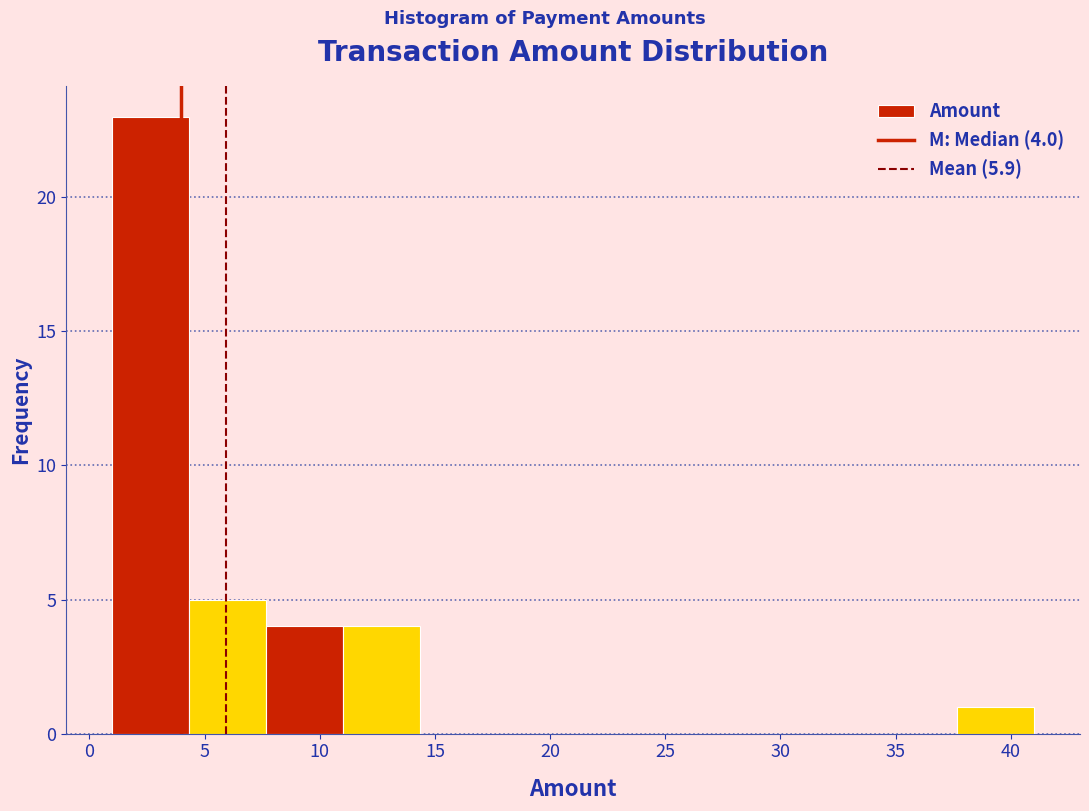

Which range on the x-axis has the tallest bar?

1.0 to 4.5